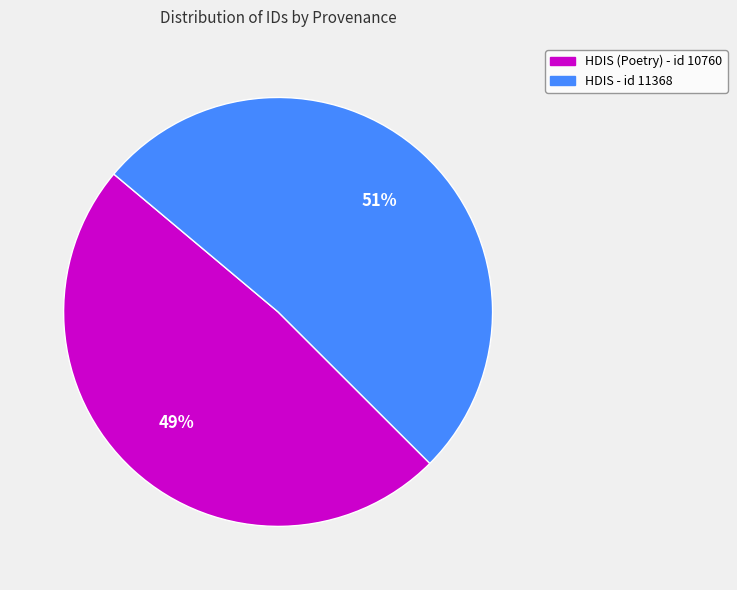

To the nearest percent, what is the average slice percentage?

50%